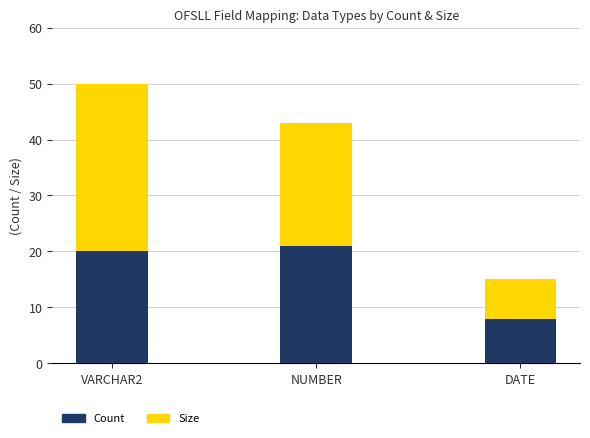

What is the average value of the Count series?

16